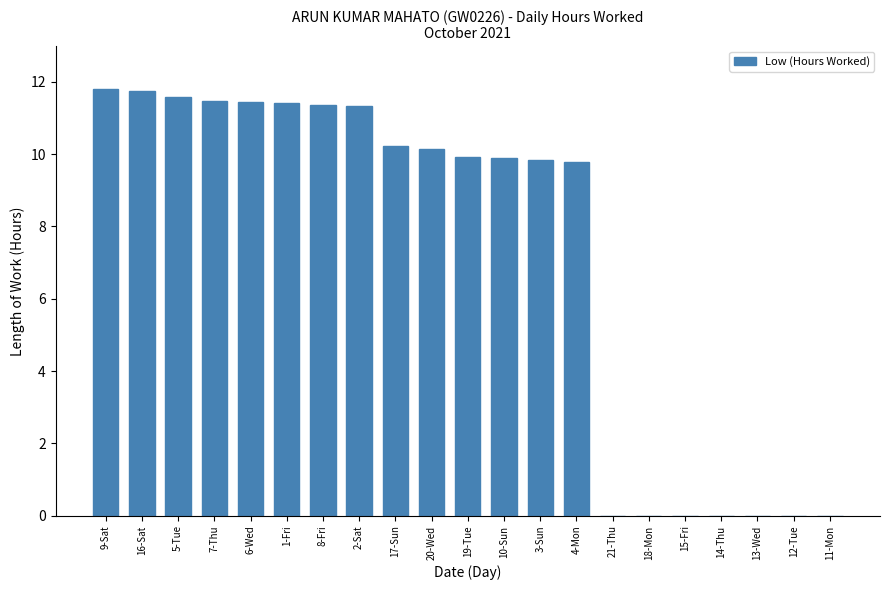

The chart shows a value of 9.9 at 10-Sun. True or false?

True